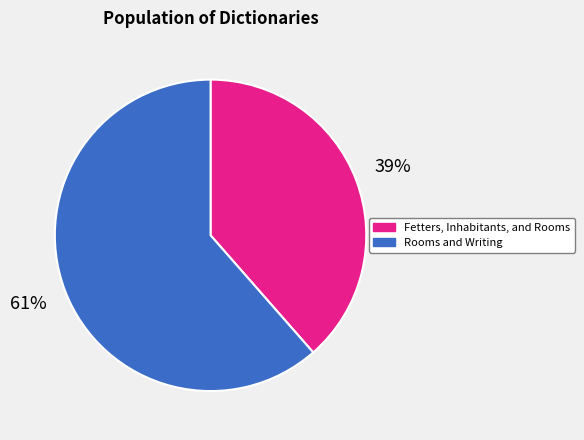

To the nearest percent, what is the combined percentage of Rooms and Writing and Fetters, Inhabitants, and Rooms?

100%